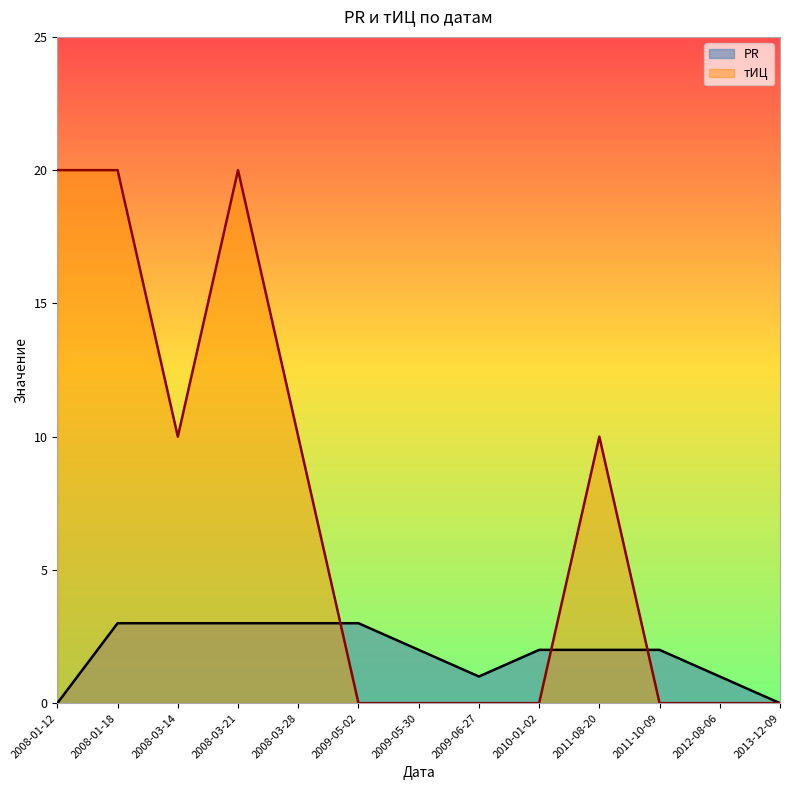

At 2009-05-02, list the series in order from largest to smallest.

PR, тИЦ